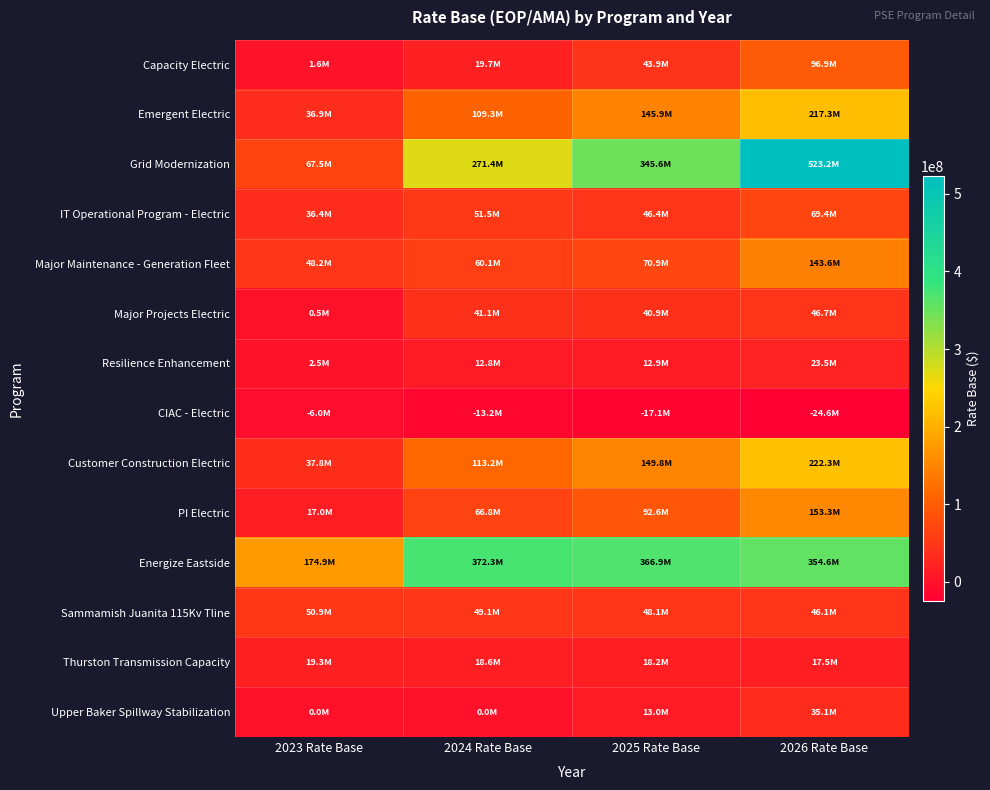

What is the total value across all series at 2026 Rate Base?

1924764486.1